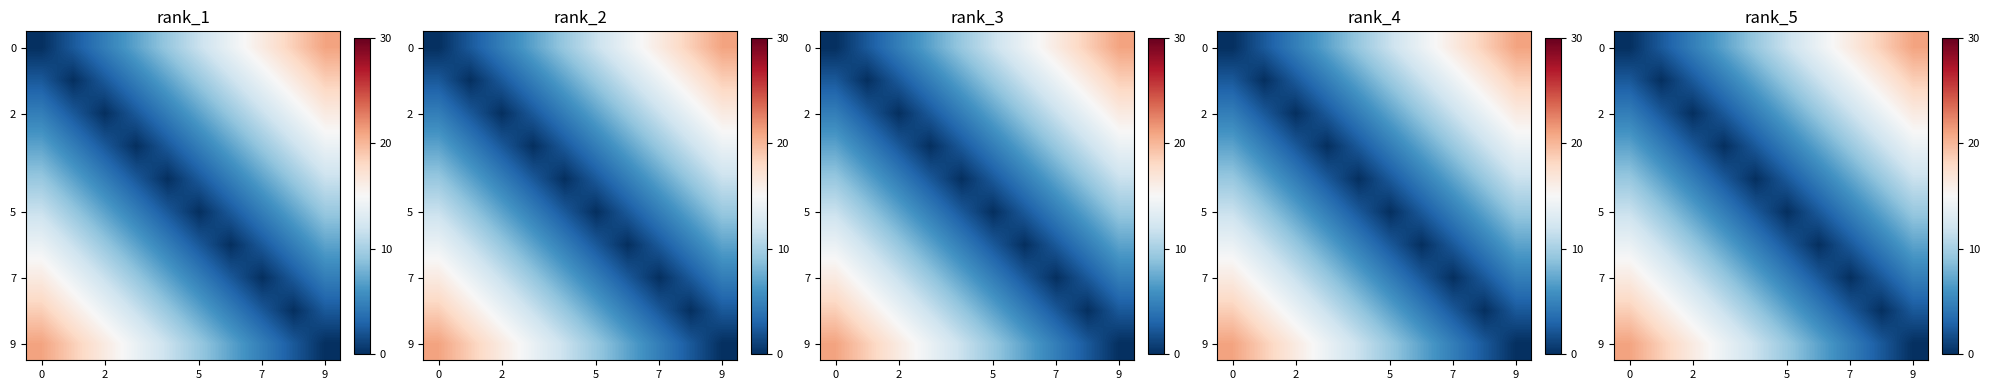

What is the total value across all series at 9?

58.3